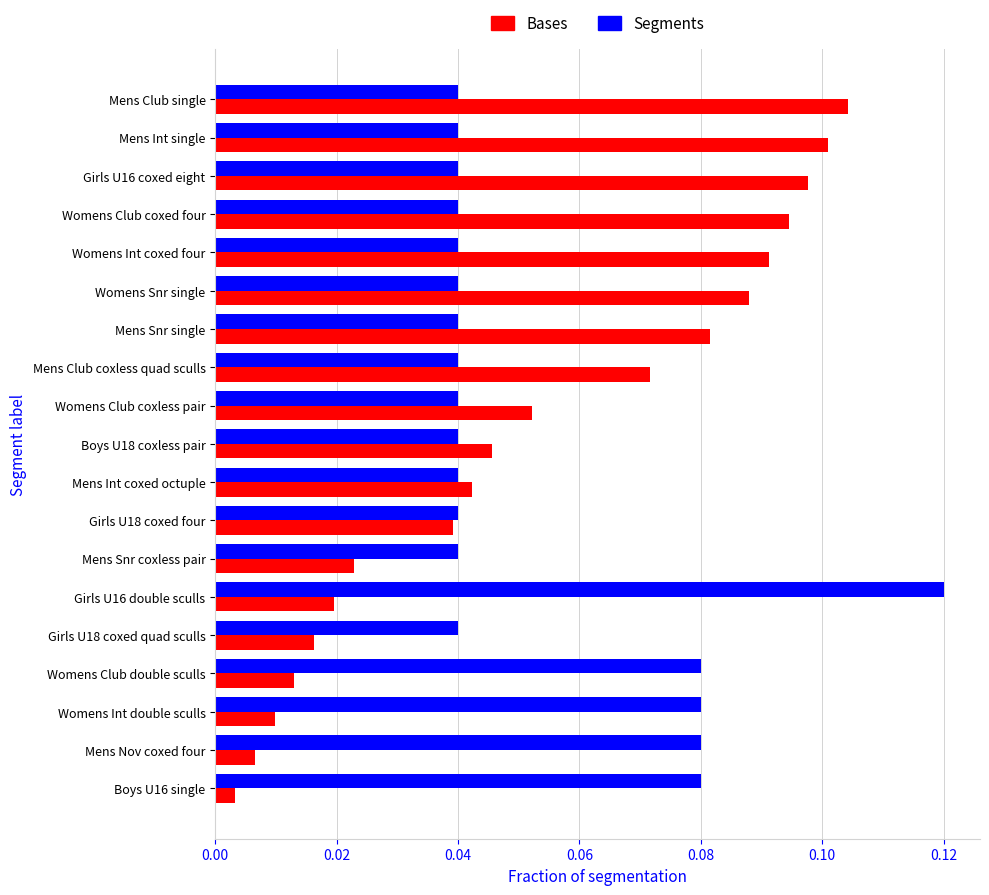

Count the Segments values in the range 0 to 1.

19